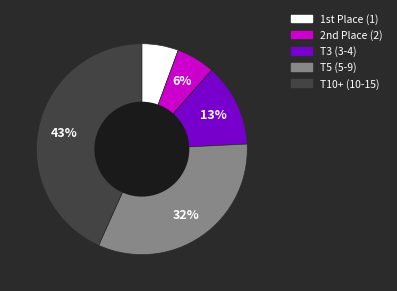

Is there any slice that represents more than half of the pie?

No